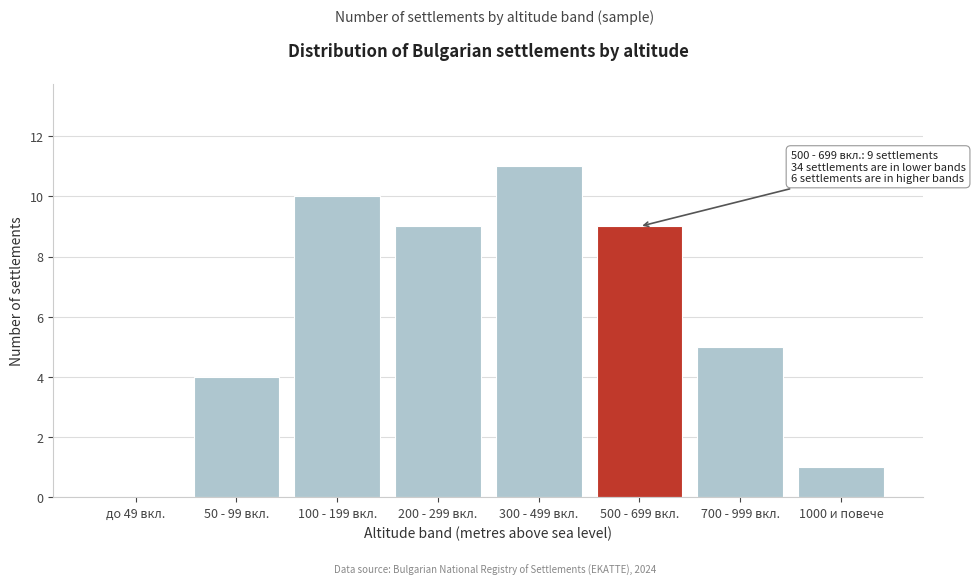

Reading left to right, extract all data points from this chart.

до 49 вкл.=0	50 - 99 вкл.=4	100 - 199 вкл.=10	200 - 299 вкл.=9	300 - 499 вкл.=11	500 - 699 вкл.=9	700 - 999 вкл.=5	1000 и повече=1